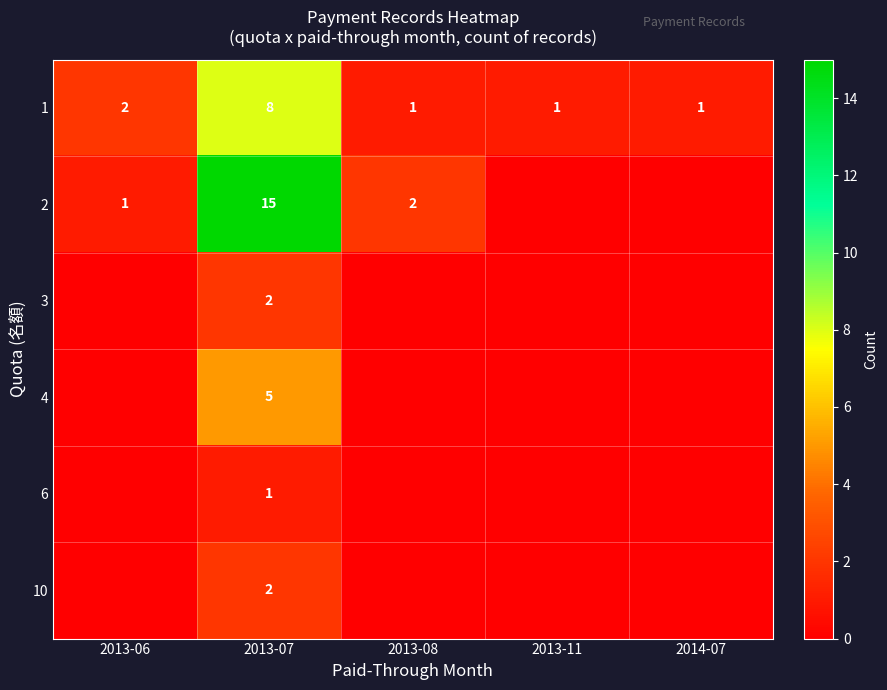

True or false: 1 has a value of 2 at 2013-06.

True